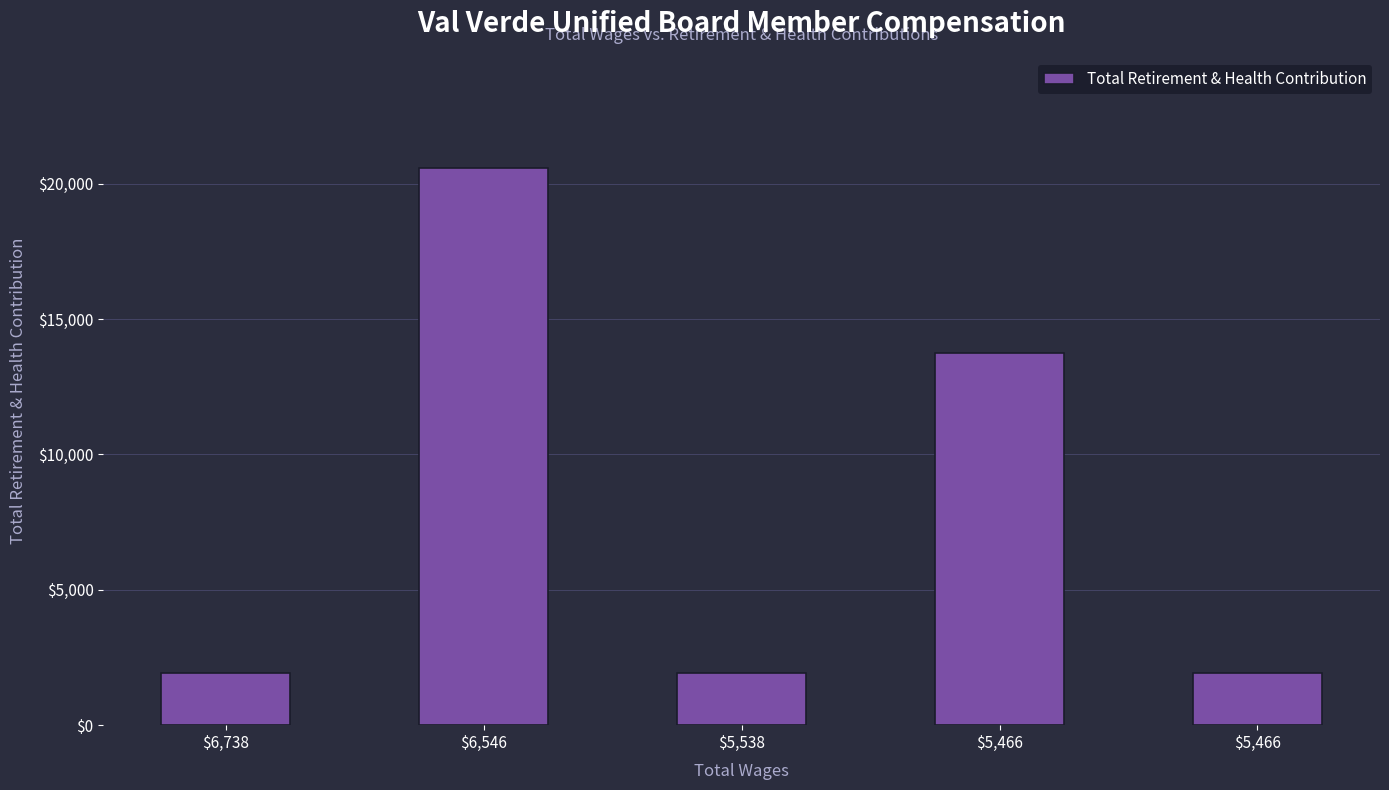

How many values are between 1928 and 13744?

4